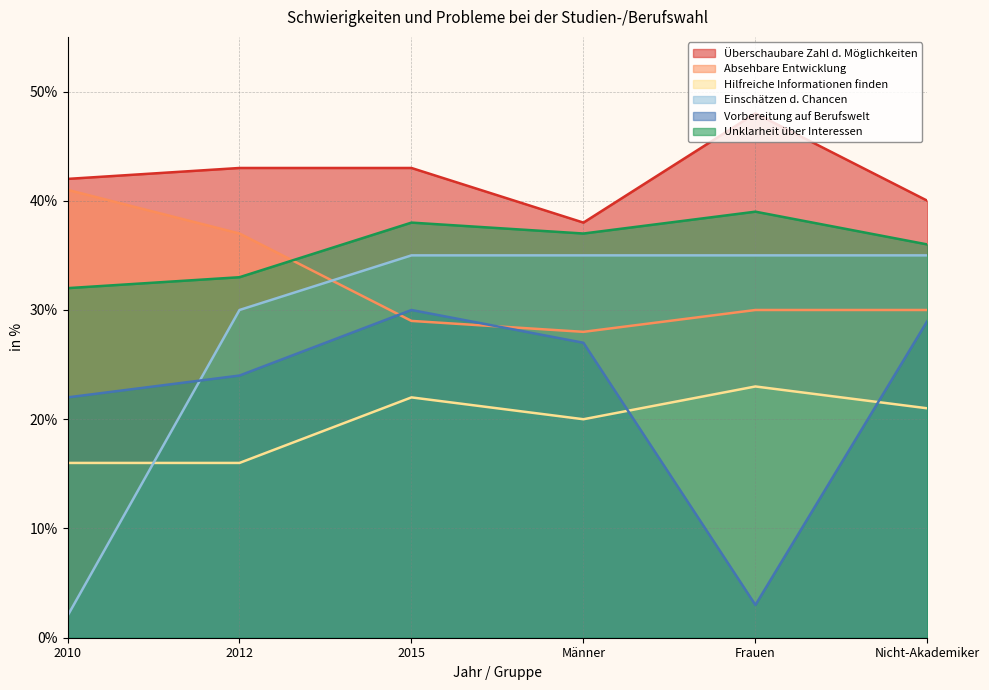

What is the total value across all series at Nicht-Akademiker?

191